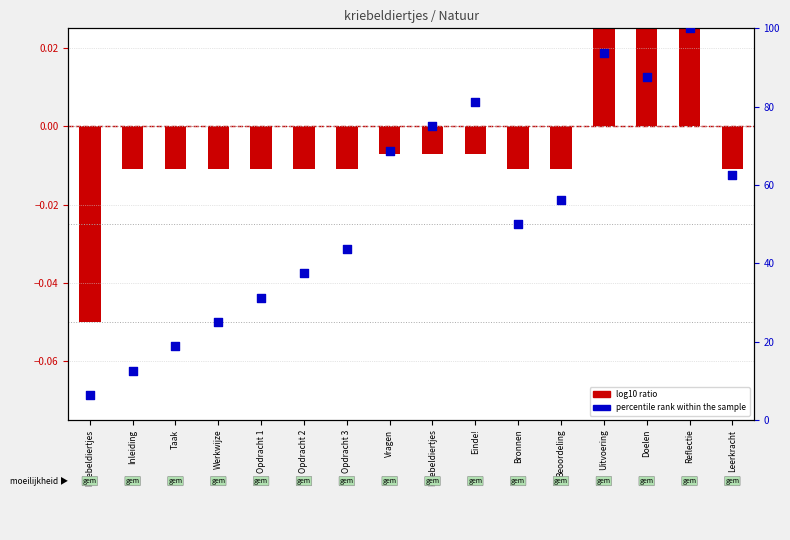

What is the total value across all series at Opdracht 3?

43.7